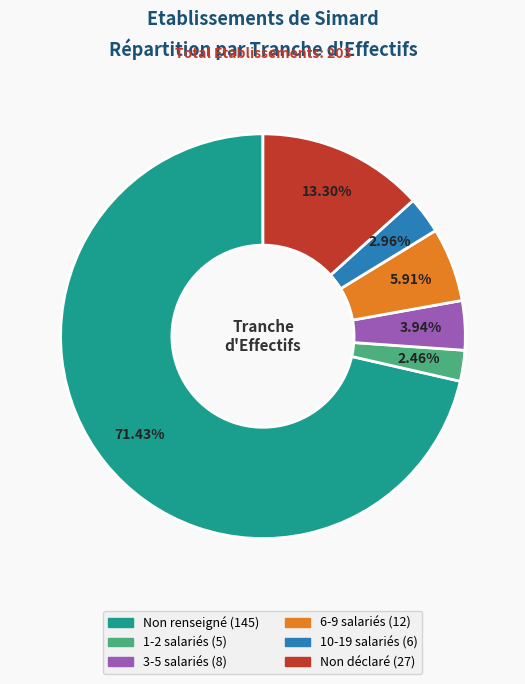

Is there any slice that represents more than half of the pie?

Yes